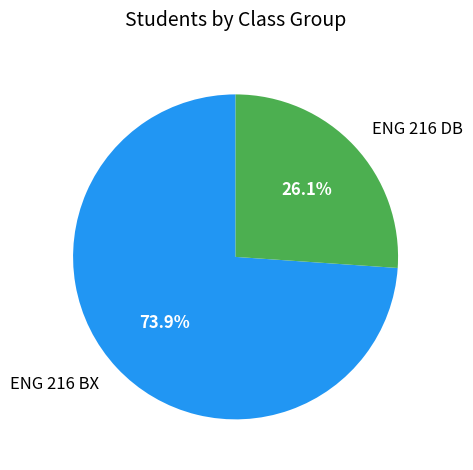

To the nearest percent, what is the difference between the ENG 216 BX and ENG 216 DB slice percentages?

48%